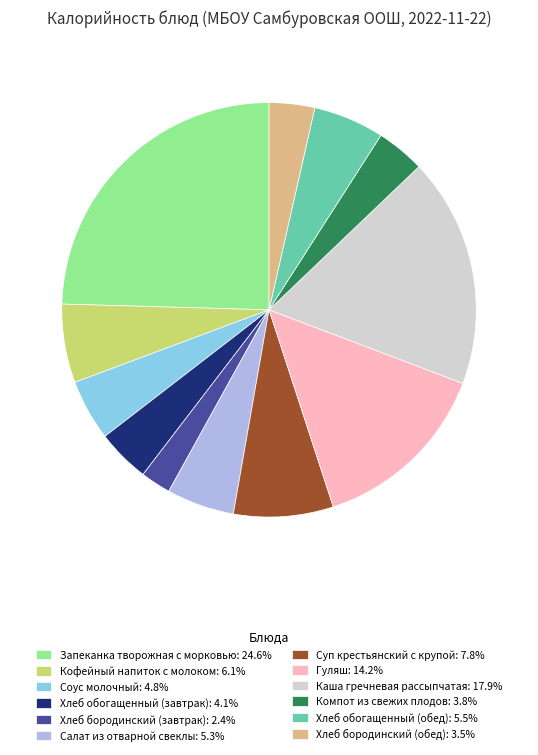

Approximately how many times larger is the value at Запеканка творожная с морковью: 24.6% compared to Компот из свежих плодов: 3.8%?

6.5